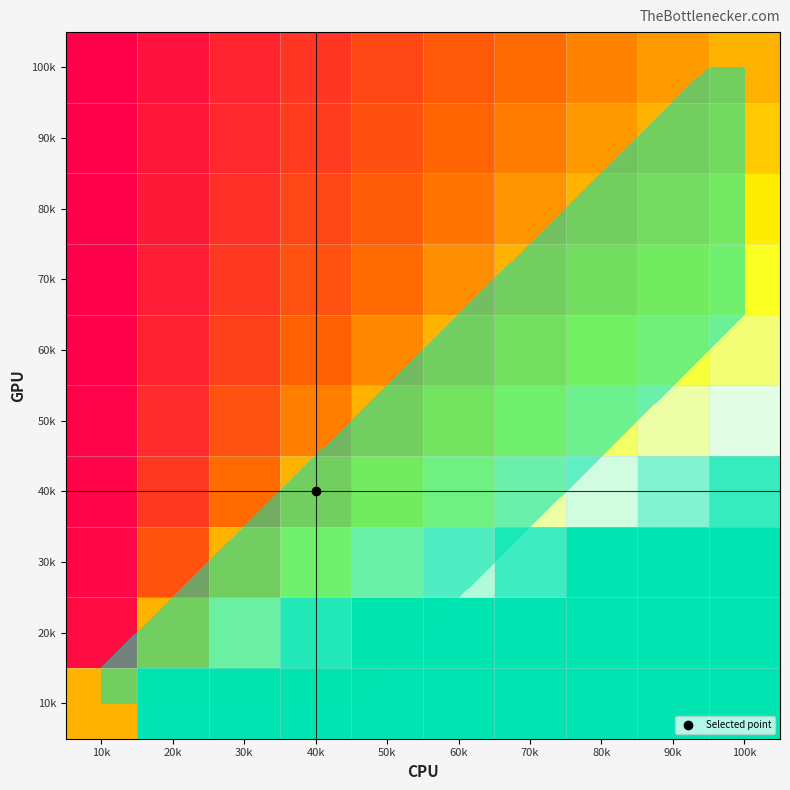

Which has a higher value, 100k or 30k?

100k